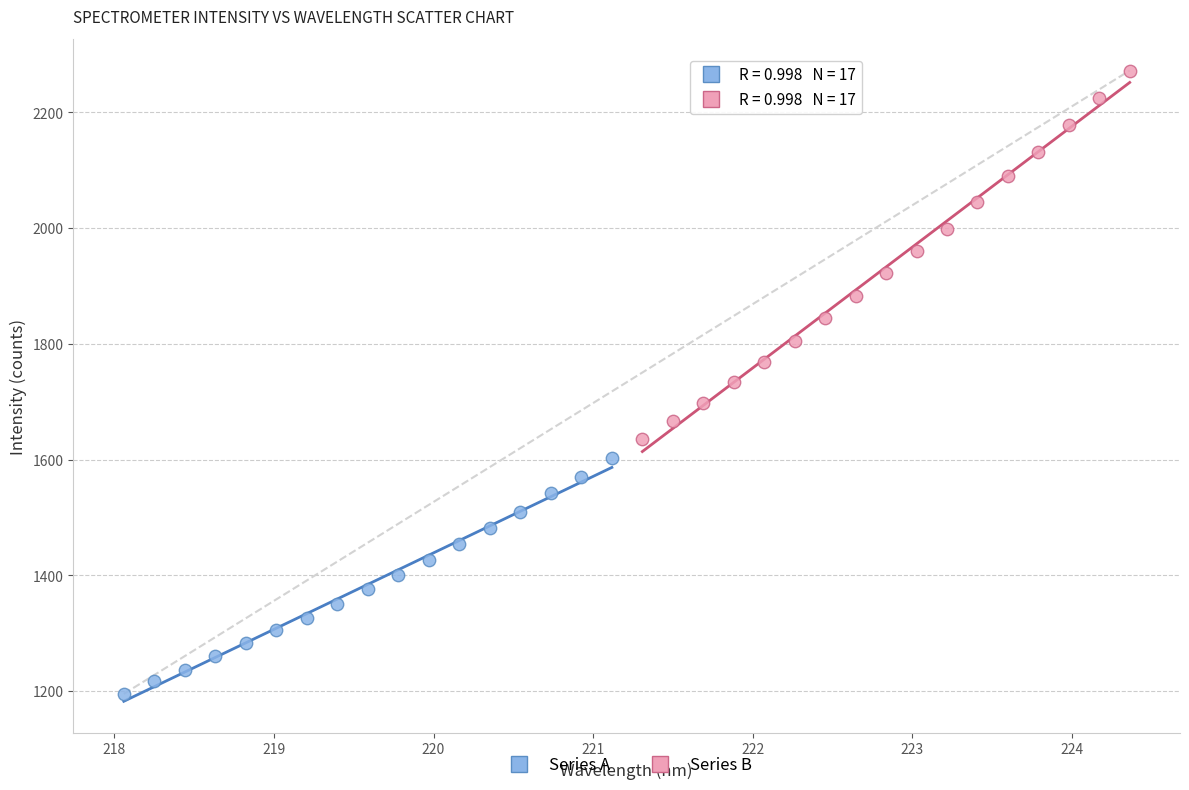

Which series contains the lowest Y value?

Series A